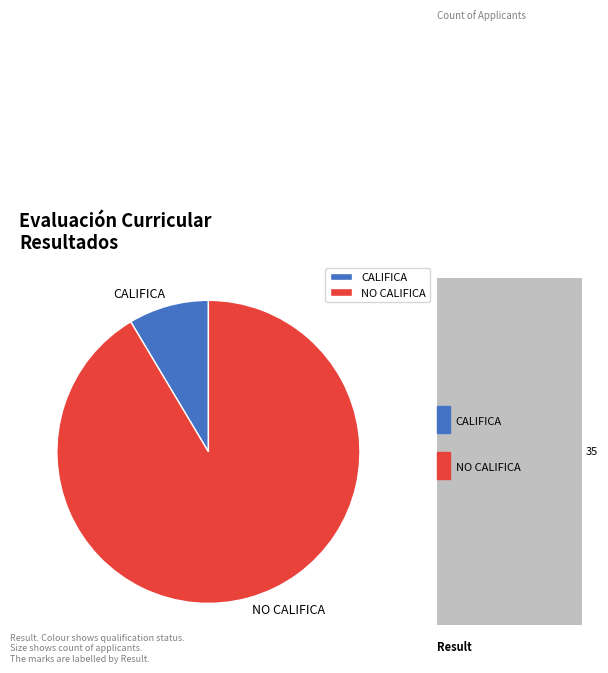

To the nearest percent, what is the difference between the CALIFICA and NO CALIFICA slice percentages?

83%